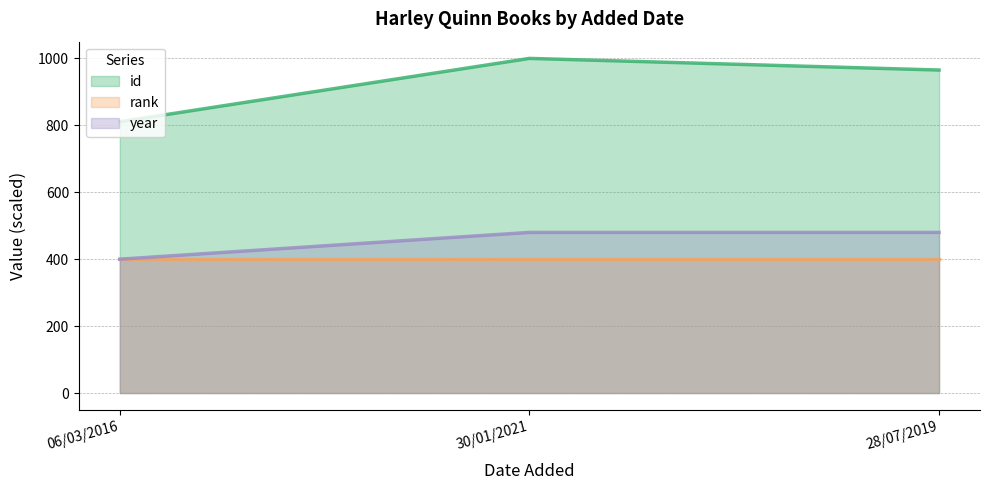

At 28/07/2019, list the series in order from smallest to largest.

rank, year, id